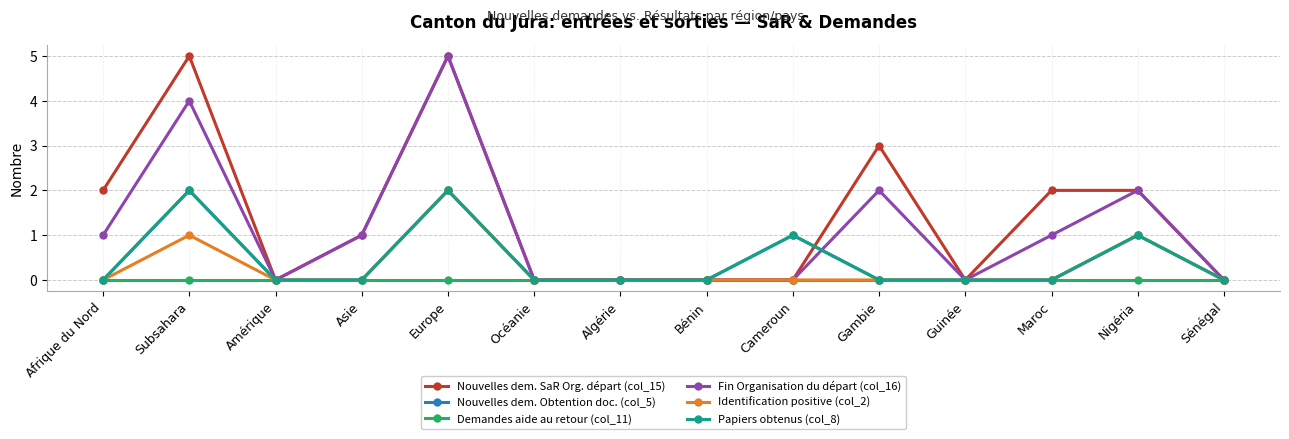

Reading left to right, transcribe all the data shown in this chart.

Nouvelles dem. SaR Org. départ (col_15): Afrique du Nord=2	Subsahara=5	Amérique=0	Asie=1	Europe=5	Océanie=0	Algérie=0	Bénin=0	Cameroun=0	Gambie=3	Guinée=0	Maroc=2	Nigéria=2	Sénégal=0
Nouvelles dem. Obtention doc. (col_5): Afrique du Nord=0	Subsahara=2	Amérique=0	Asie=0	Europe=2	Océanie=0	Algérie=0	Bénin=0	Cameroun=1	Gambie=0	Guinée=0	Maroc=0	Nigéria=1	Sénégal=0
Demandes aide au retour (col_11): Afrique du Nord=0	Subsahara=0	Amérique=0	Asie=0	Europe=0	Océanie=0	Algérie=0	Bénin=0	Cameroun=0	Gambie=0	Guinée=0	Maroc=0	Nigéria=0	Sénégal=0
Fin Organisation du départ (col_16): Afrique du Nord=1	Subsahara=4	Amérique=0	Asie=1	Europe=5	Océanie=0	Algérie=0	Bénin=0	Cameroun=0	Gambie=2	Guinée=0	Maroc=1	Nigéria=2	Sénégal=0
Identification positive (col_2): Afrique du Nord=0	Subsahara=1	Amérique=0	Asie=0	Europe=2	Océanie=0	Algérie=0	Bénin=0	Cameroun=0	Gambie=0	Guinée=0	Maroc=0	Nigéria=1	Sénégal=0
Papiers obtenus (col_8): Afrique du Nord=0	Subsahara=2	Amérique=0	Asie=0	Europe=2	Océanie=0	Algérie=0	Bénin=0	Cameroun=1	Gambie=0	Guinée=0	Maroc=0	Nigéria=1	Sénégal=0